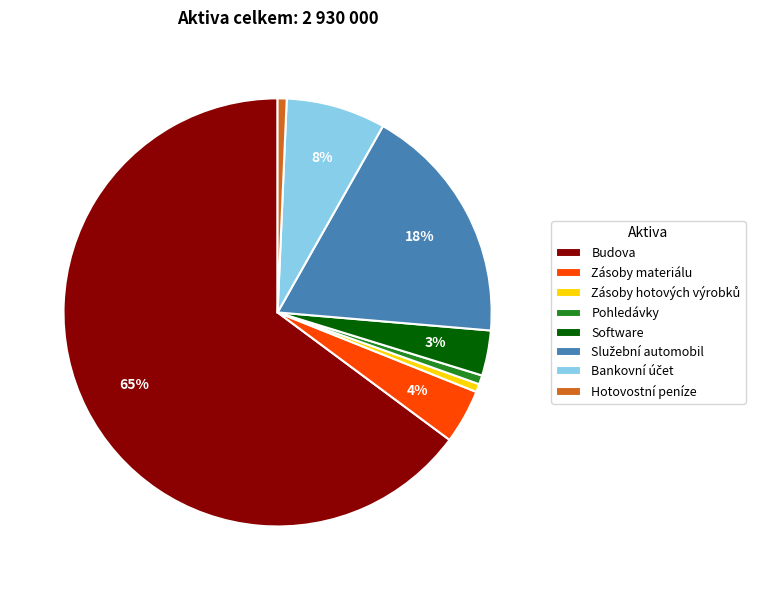

Does Hotovostní peníze represent more than half of the total?

No